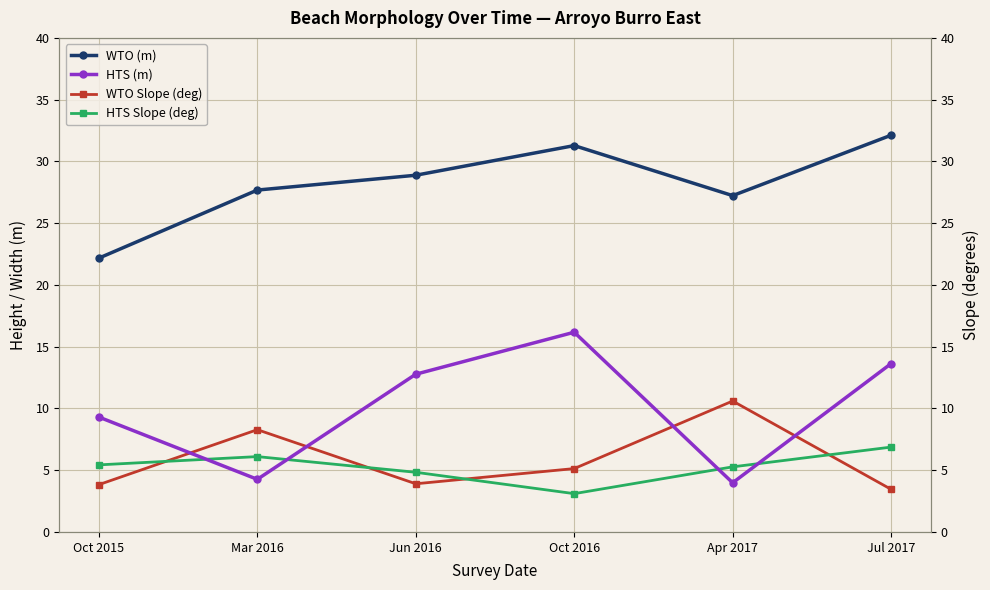

At which category does HTS Slope (deg) reach its first local valley?

Oct 2016